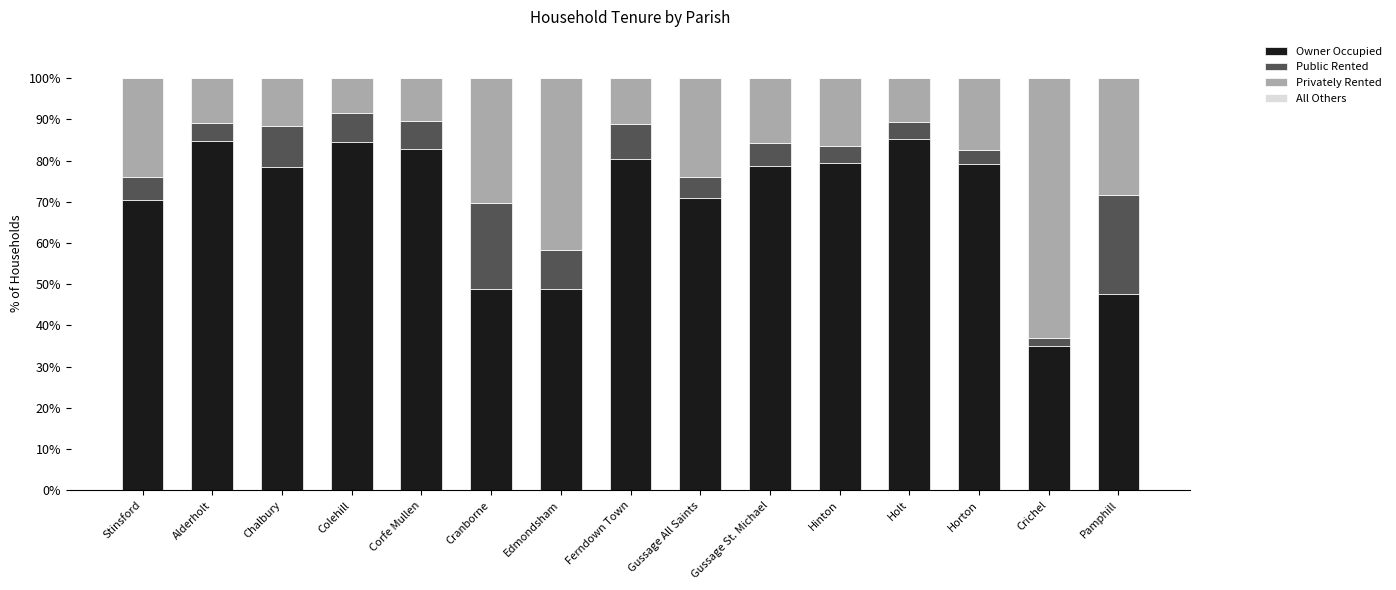

What is the sum of the Owner Occupied values at Horton and Gussage St. Michael?

157.8